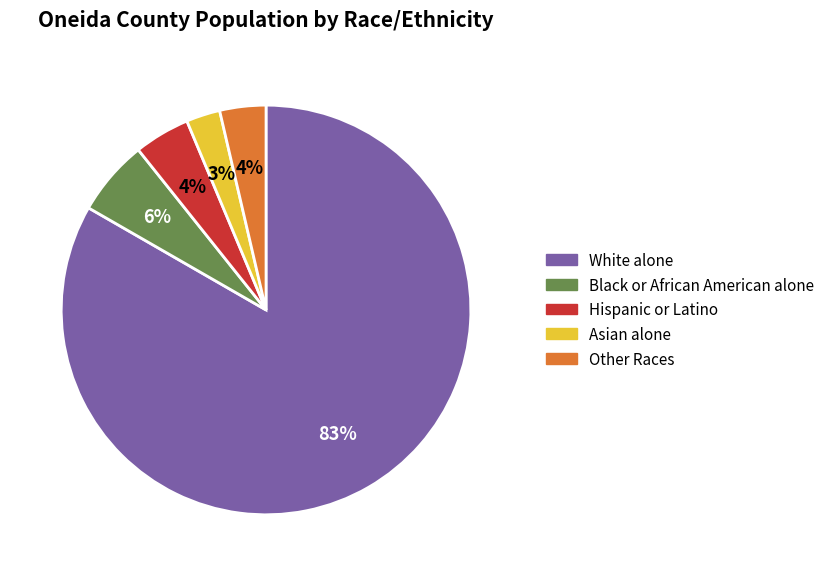

Count the number of slices in the pie.

5